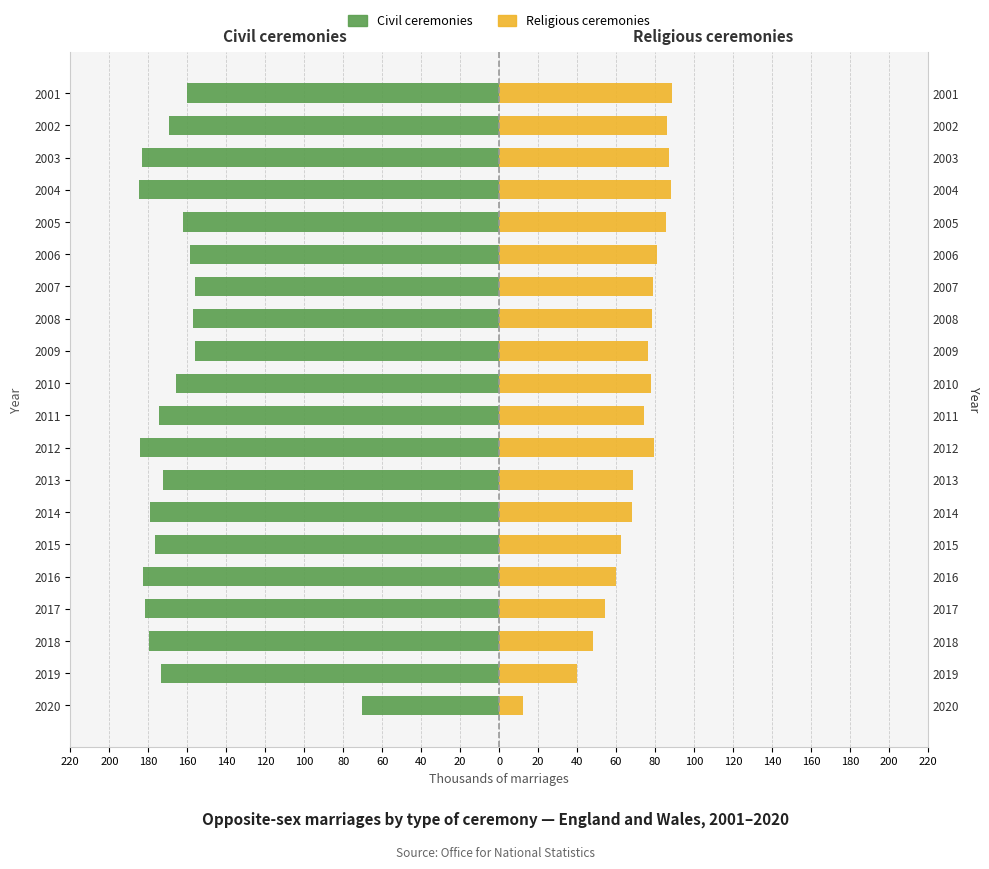

What is the average value of the Religious ceremonies series?

69.9